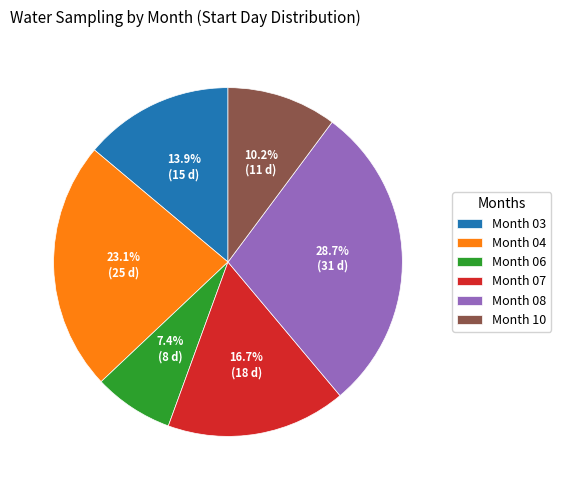

Between Month 10 and Month 08, which is larger?

Month 08